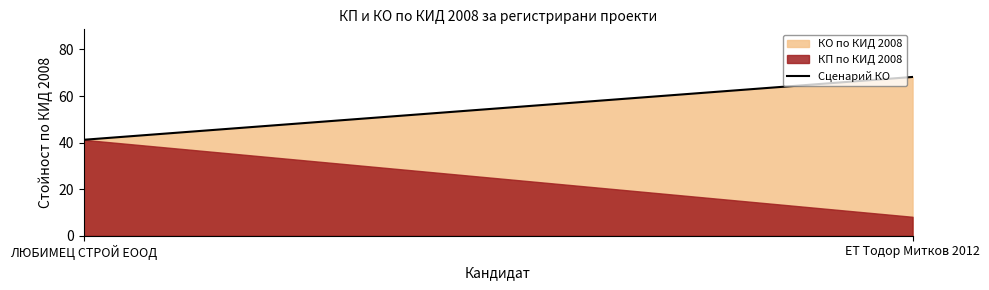

Rank the categories by value from lowest to highest.

ЛЮБИМЕЦ СТРОЙ ЕООД, ЕТ Тодор Митков 2012